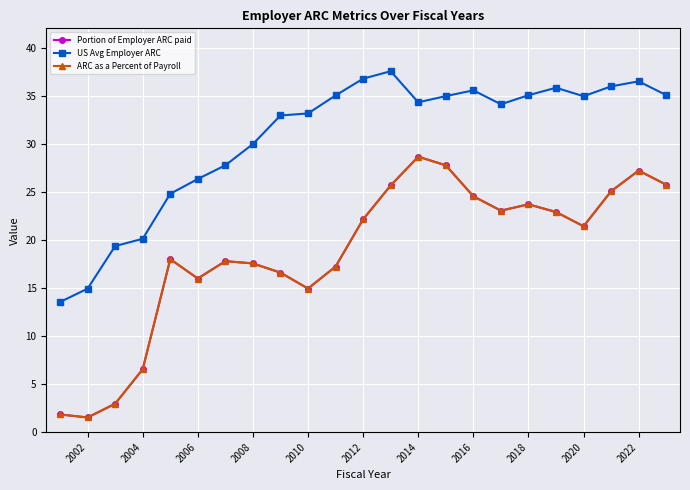

Which series has the widest spread of values?

Portion of Employer ARC paid